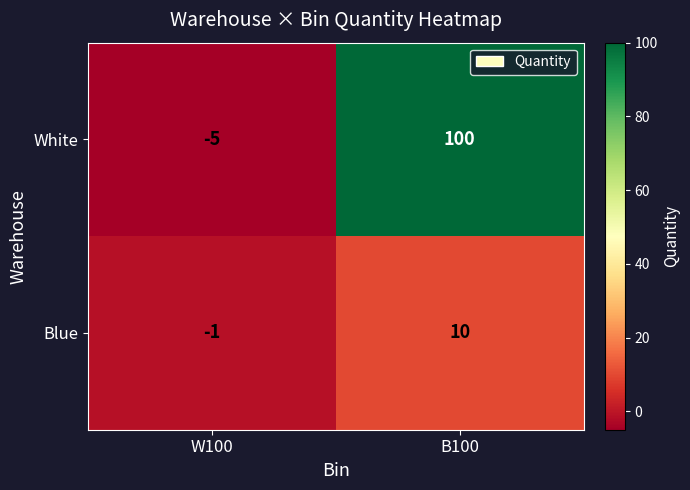

Reading left to right, list all the values displayed in this chart.

White: W100=-5	B100=100
Blue: W100=-1	B100=10